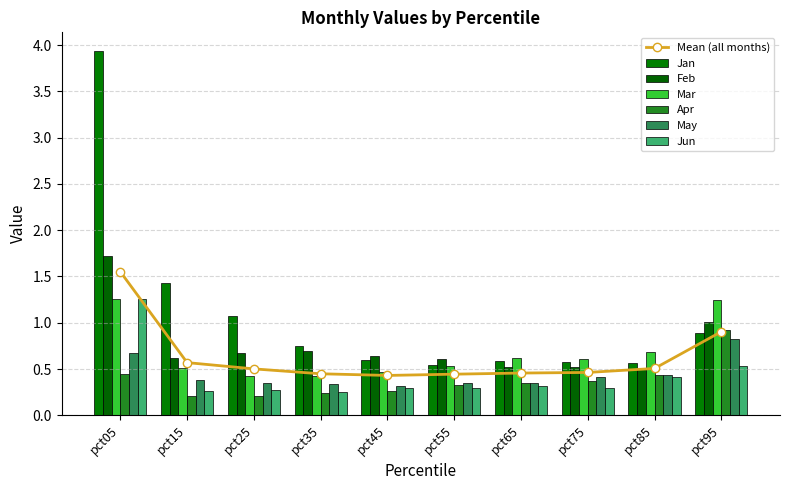

Are the bars grouped side by side (vs. stacked)?

Yes